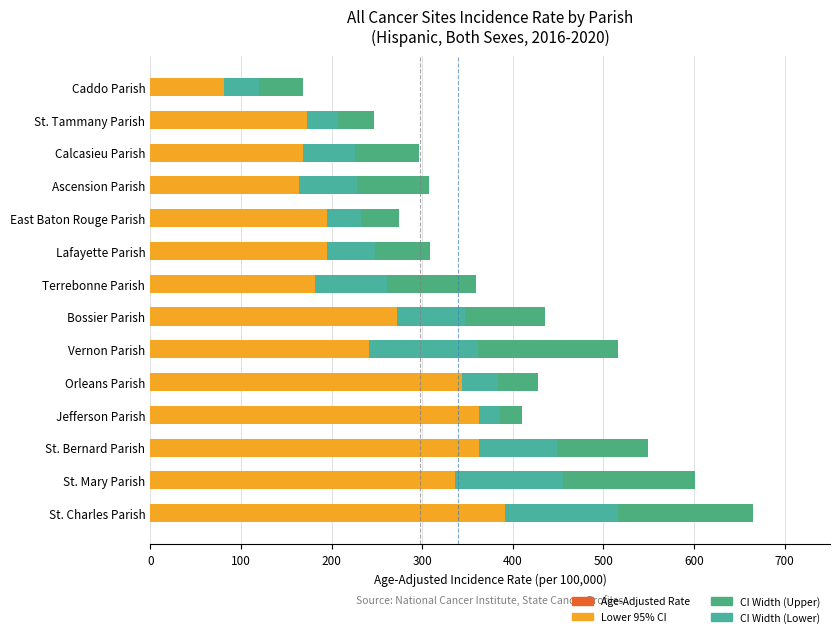

What is the highest value of the CI Width (Lower) series?

124.0